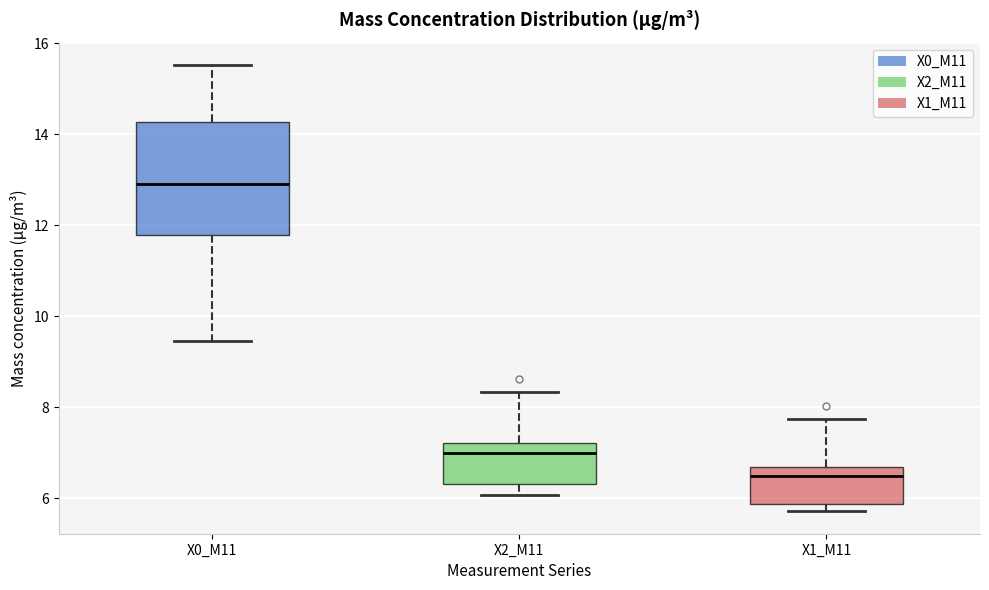

Reading left to right, read every box against the y-axis: the position of its median line, the range the box covers, and the ends of its whiskers. The values are not printed on the chart, so give them approximately, as read against the axis.

X0_M11: median 13.0, box 11.8 to 14.2, whiskers 9.4 to 15.6
X2_M11: median 7.0, box 6.4 to 7.2, whiskers 6.0 to 8.4
X1_M11: median 6.4, box 5.8 to 6.6, whiskers 5.8 (just below the box's lower edge) to 7.8